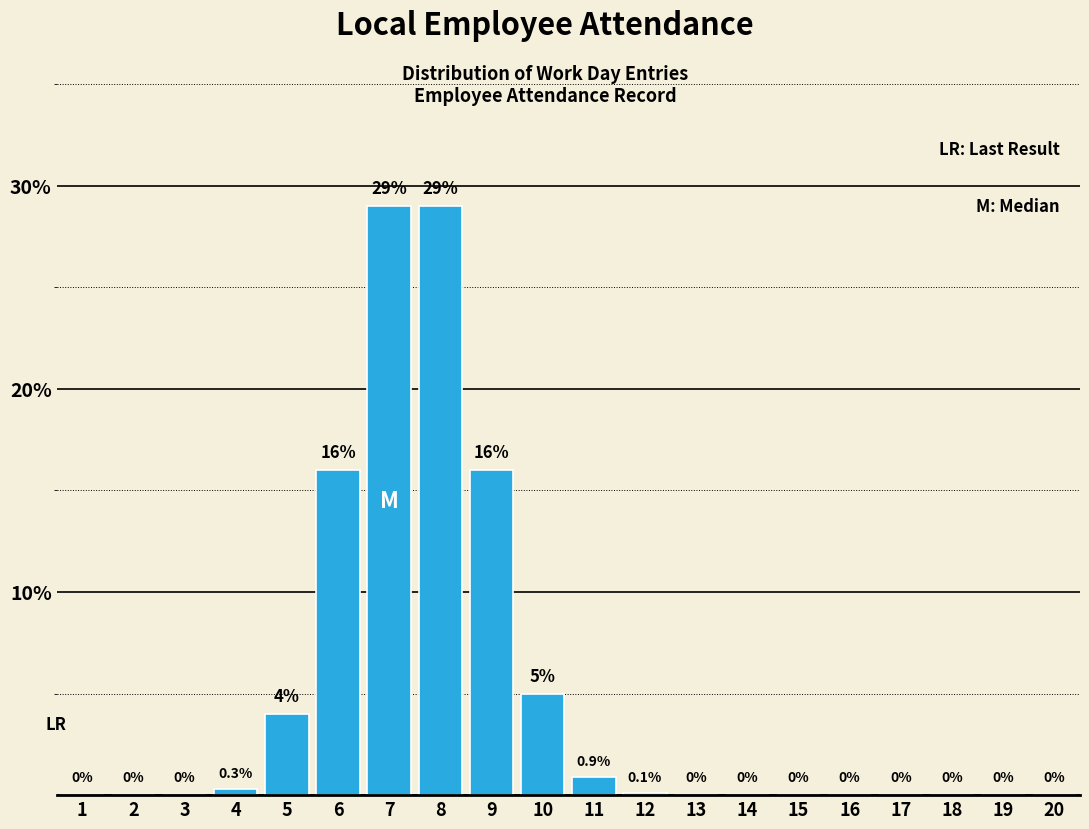

Reading left to right, extract all data points from this chart.

1=0.0	2=0.0	3=0.0	4=0.3	5=4.0	6=16.0	7=29.0	8=29.0	9=16.0	10=5.0	11=0.9	12=0.1	13=0.0	14=0.0	15=0.0	16=0.0	17=0.0	18=0.0	19=0.0	20=0.0